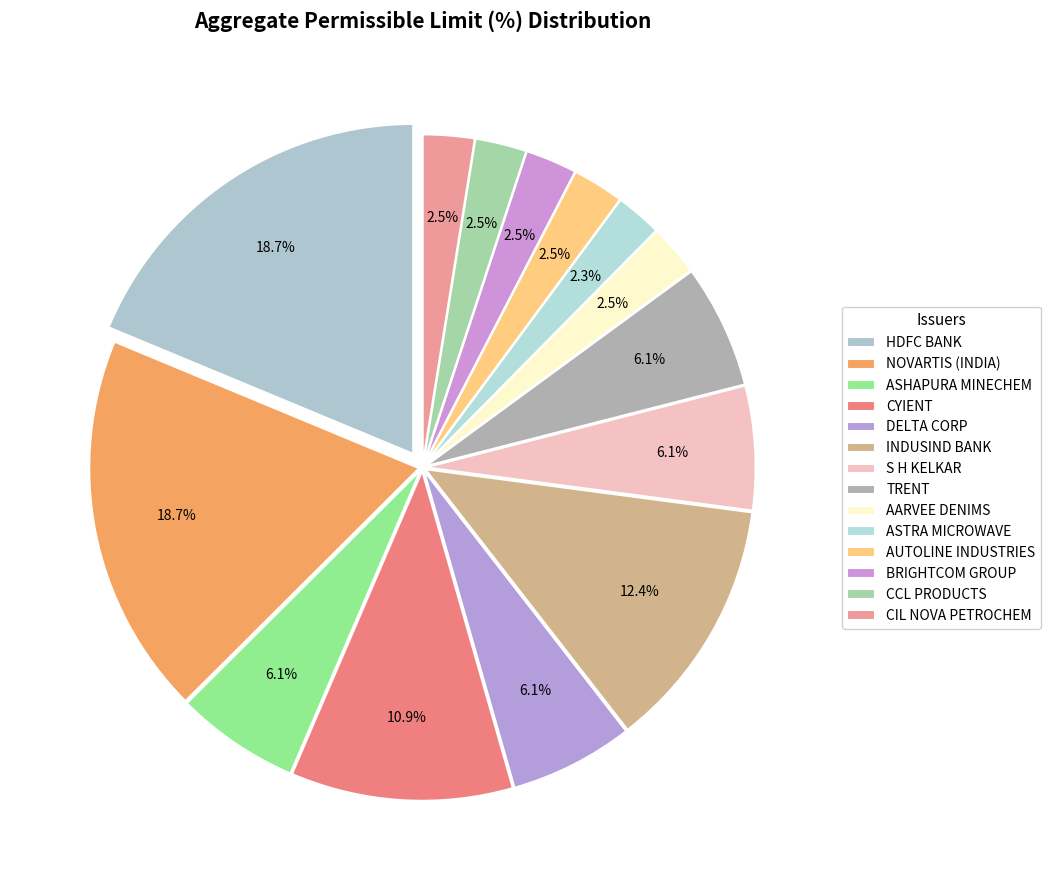

To the nearest percent, what is the difference between the largest and smallest slice percentages?

16%